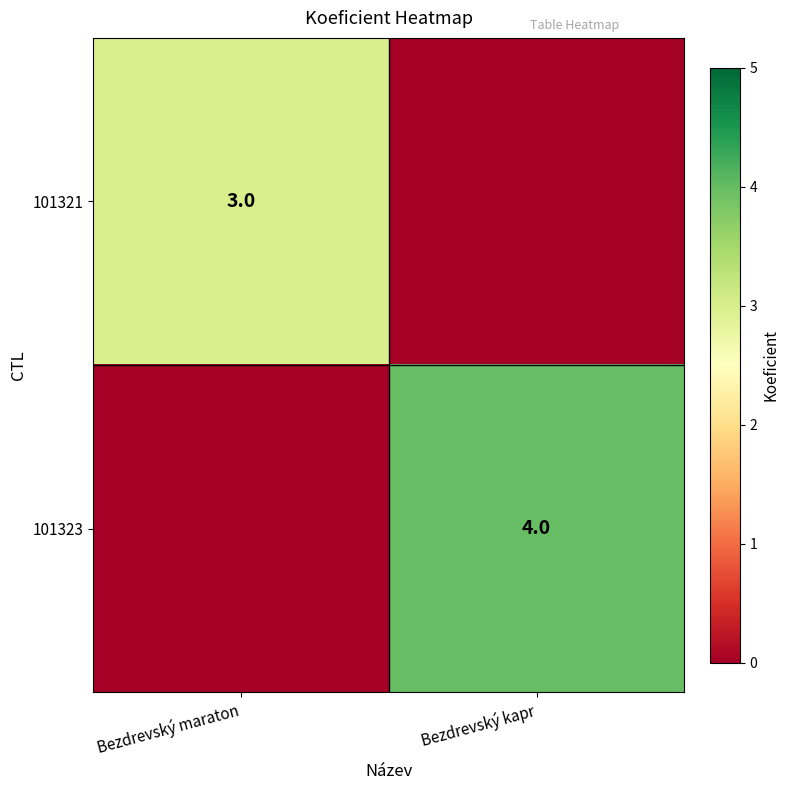

The value of 101321 at Bezdrevský maraton is 3. True or false?

True